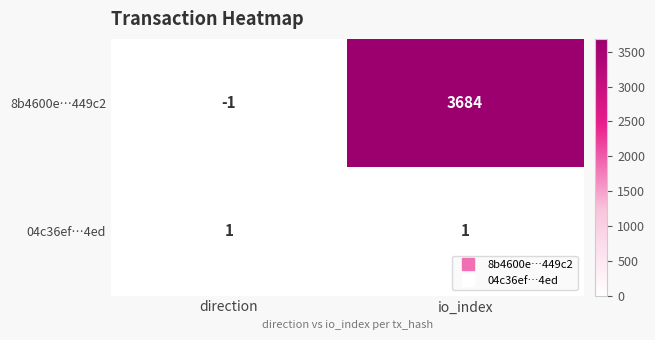

Rank the series by their average value, from lowest to highest.

04c36ef…4ed, 8b4600e…449c2